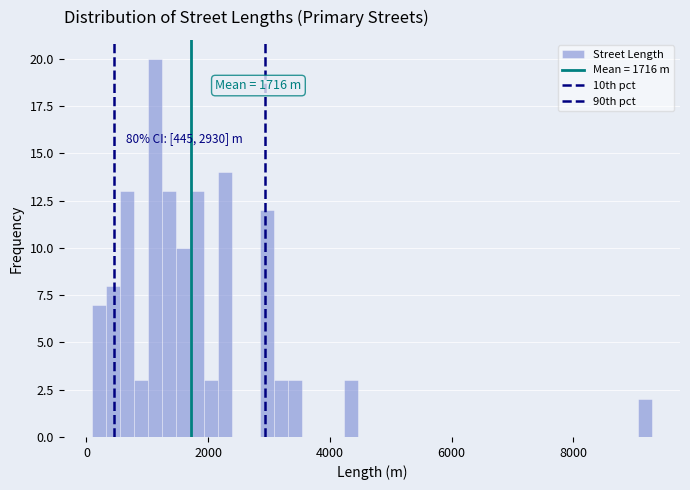

Read against the x-axis, roughly where is the centre of the tallest bar?

1200